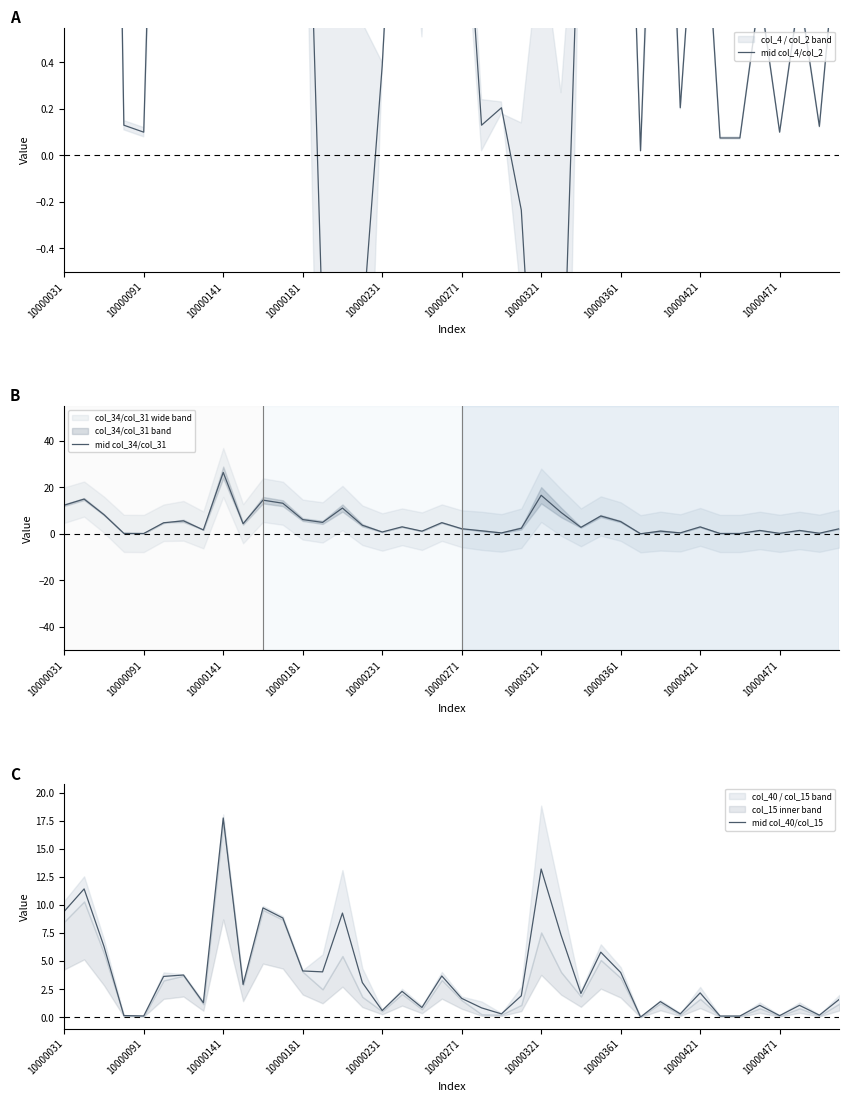

What is the maximum value for mid col_34/col_31?

26.4